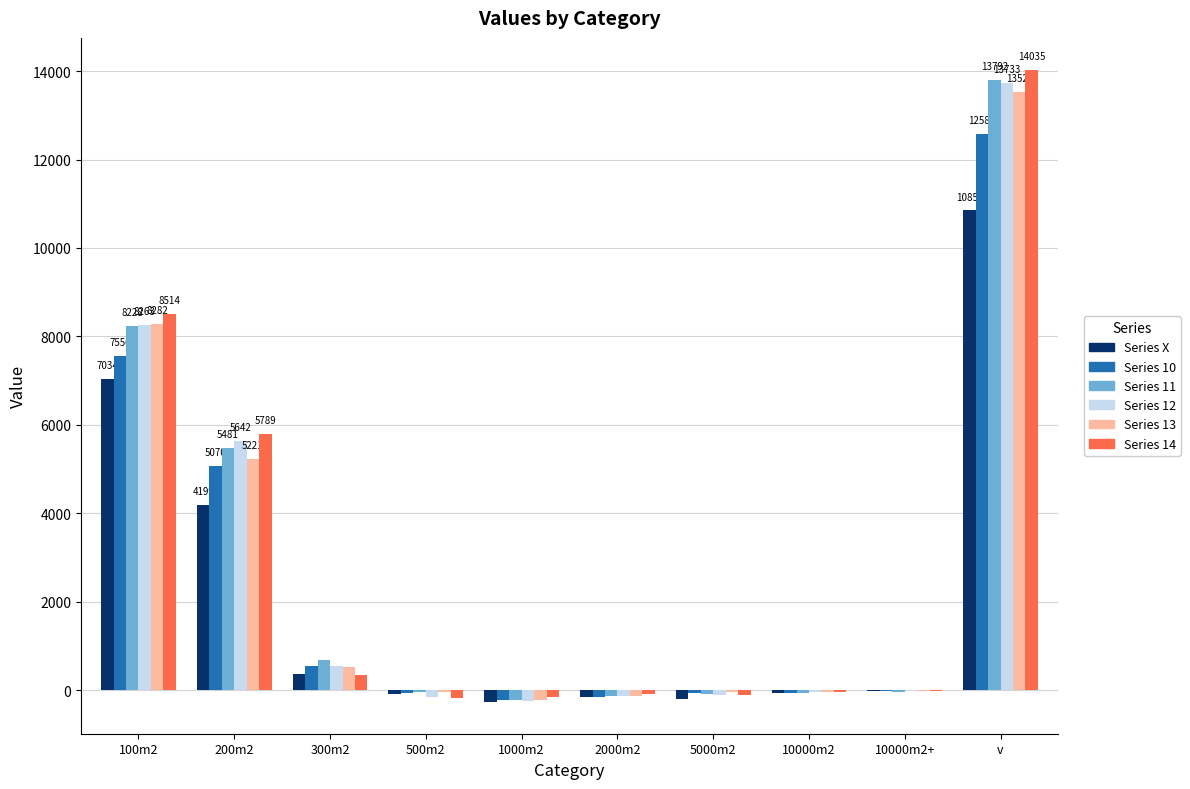

At which category is the sum across all series the highest?

v